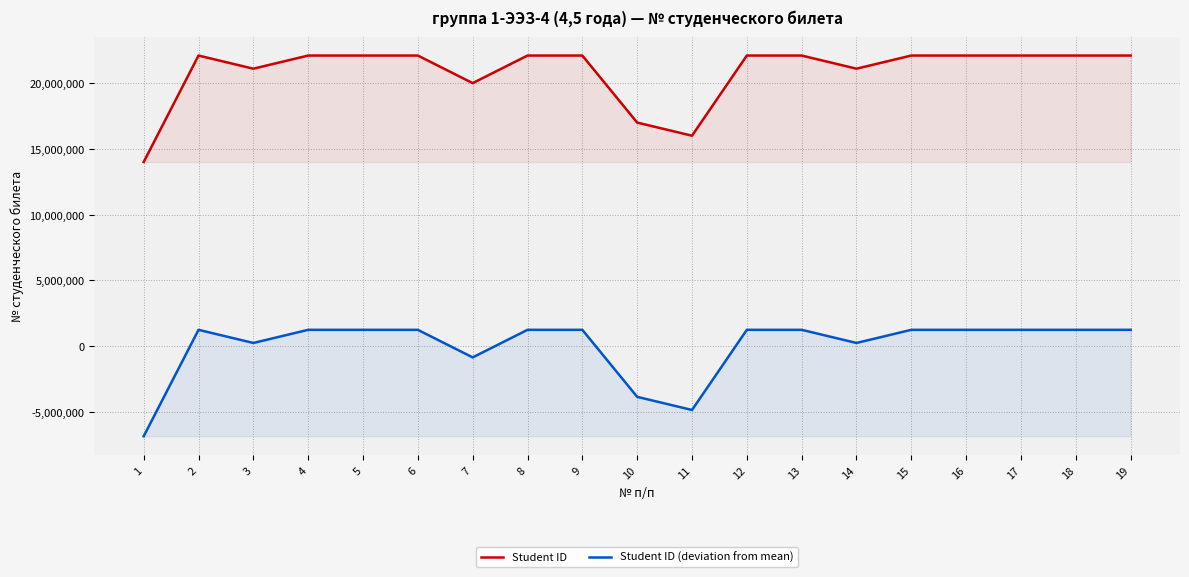

What is the greatest value displayed?

22100299.0